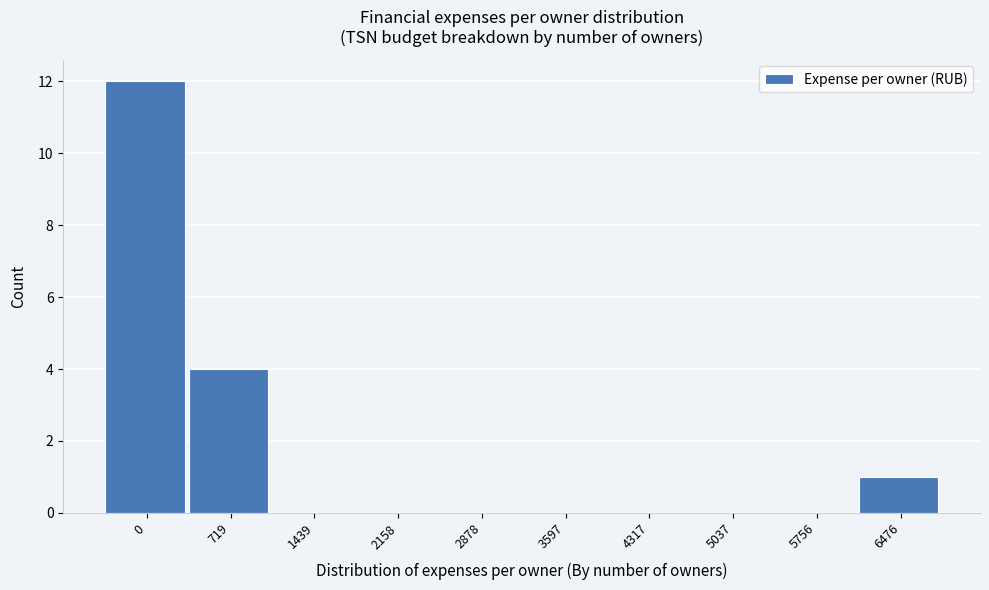

Reading right to left, transcribe all the data shown in this chart.

6476=1	5756=0	5037=0	4317=0	3597=0	2878=0	2158=0	1439=0	719=4	0=12